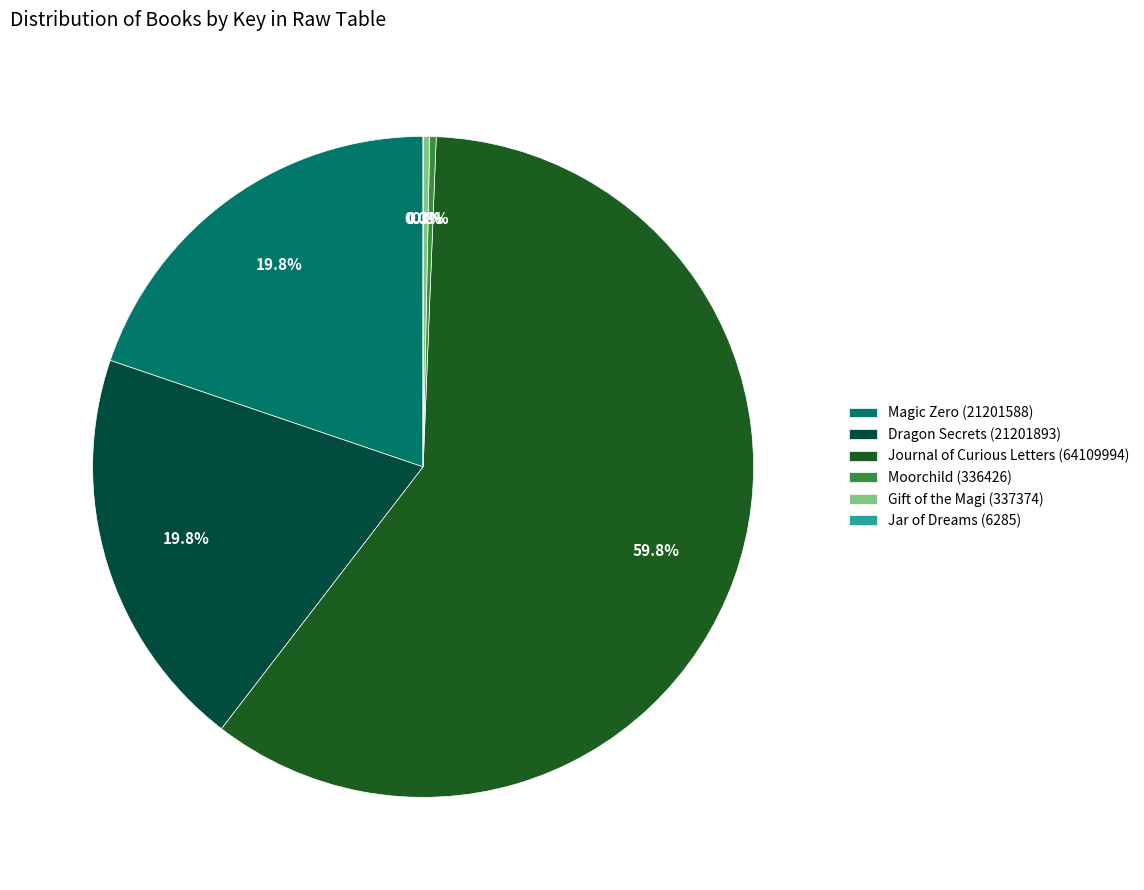

Which category has the biggest portion of the pie?

Journal of Curious Letters (64109994)